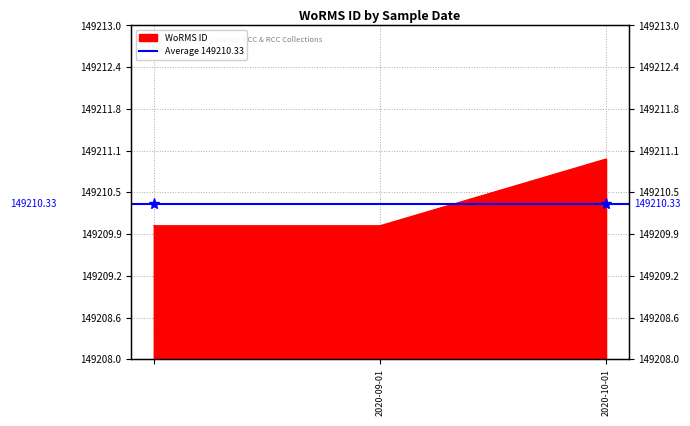

What is the ratio of the value at 2020-10-01 to the value at ?

1.0